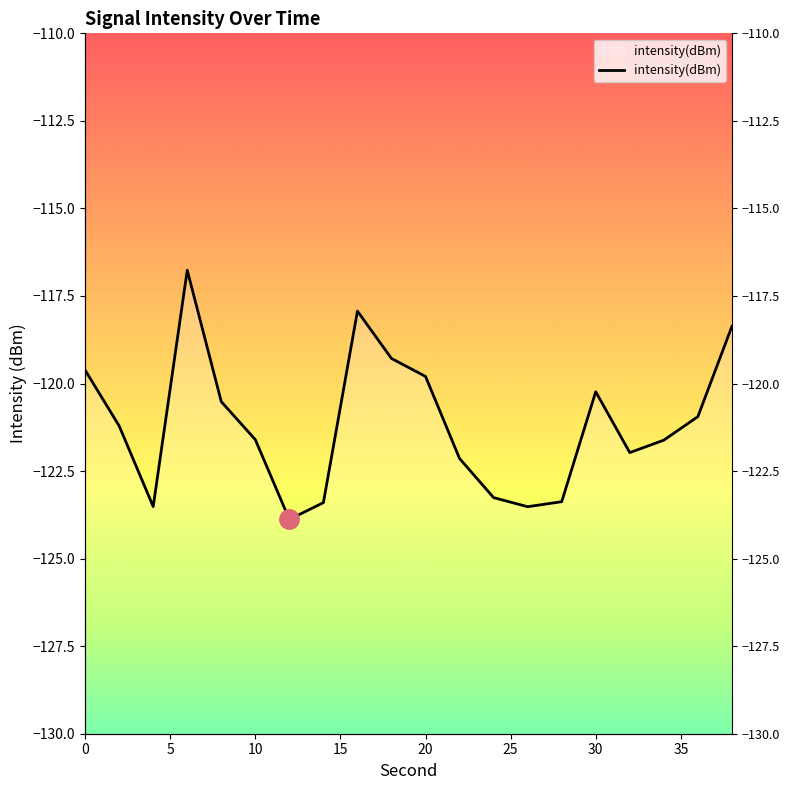

What is the difference between the maximum and minimum values?

7.1